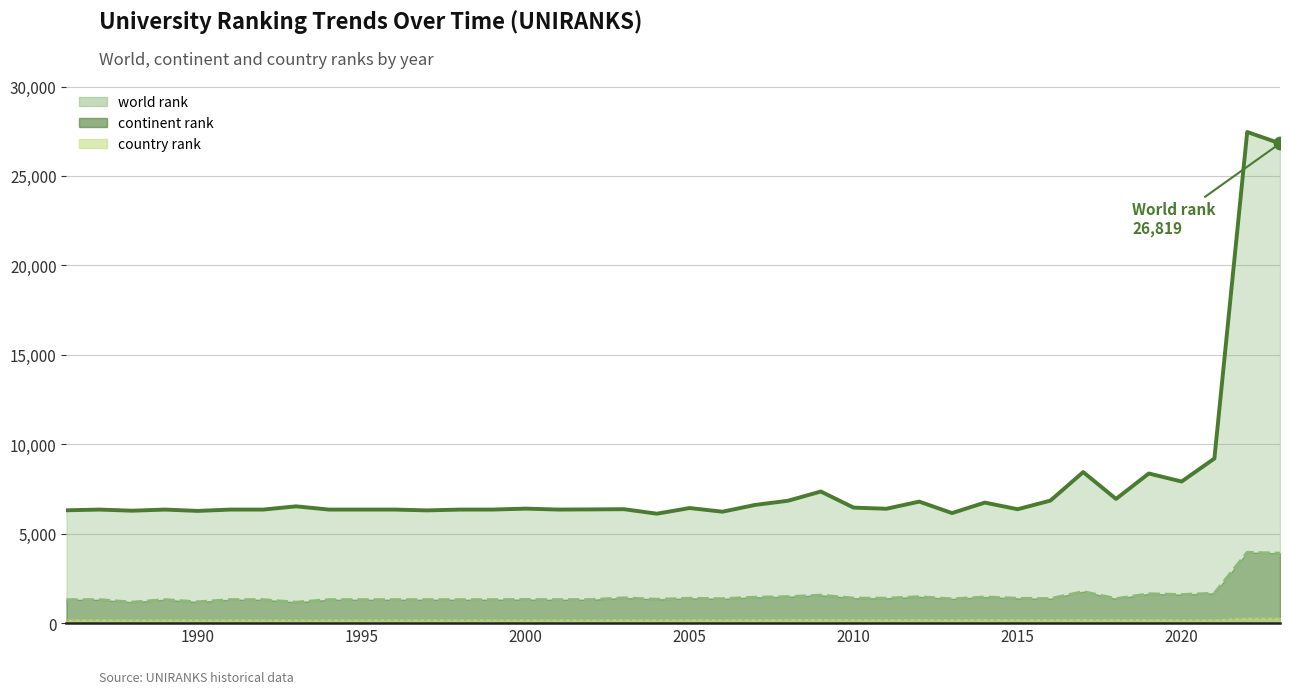

What is the total value across all series at 1997?

7800